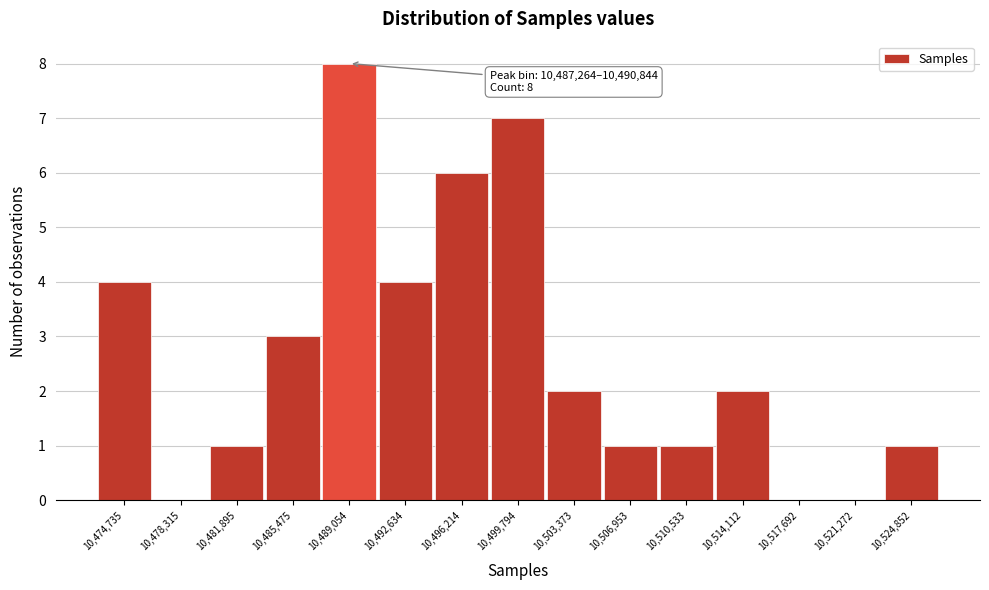

Over which range of the x-axis is the bar tallest?

10487500 to 10491000